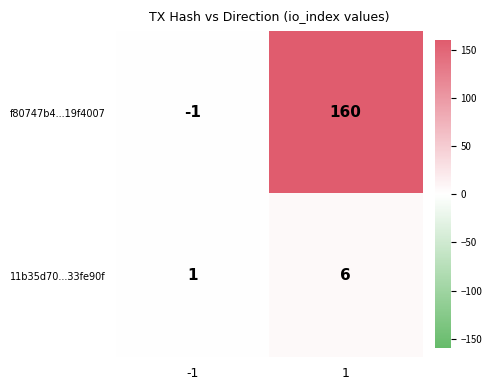

What is the sum of all f80747b4...19f4007 values?

159